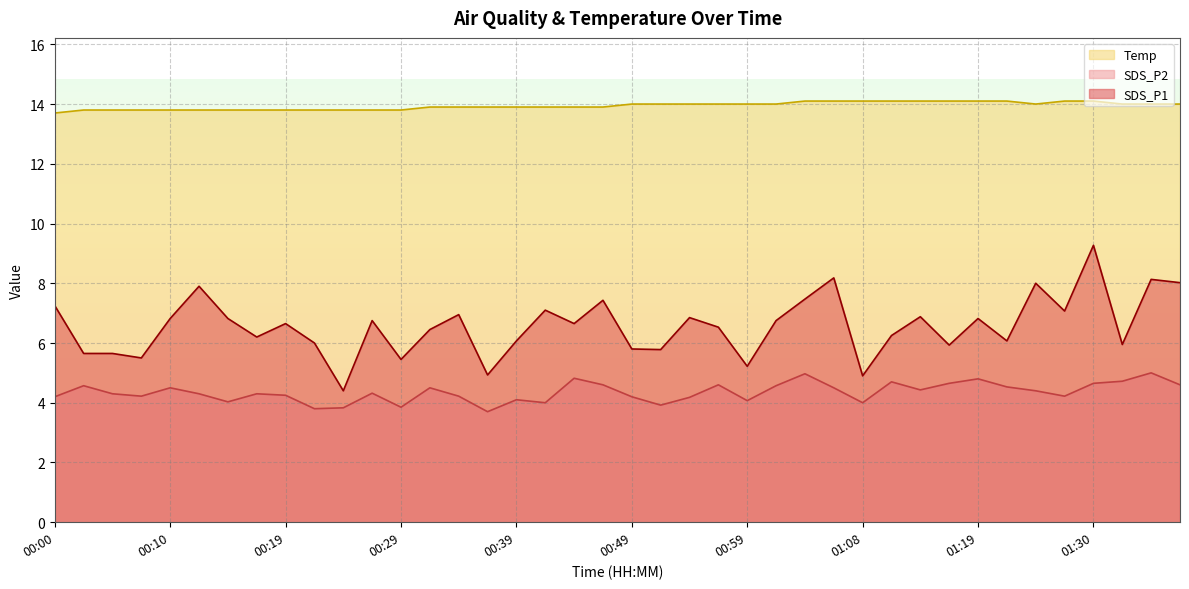

What is the label of the 32nd point from the left?

01:17